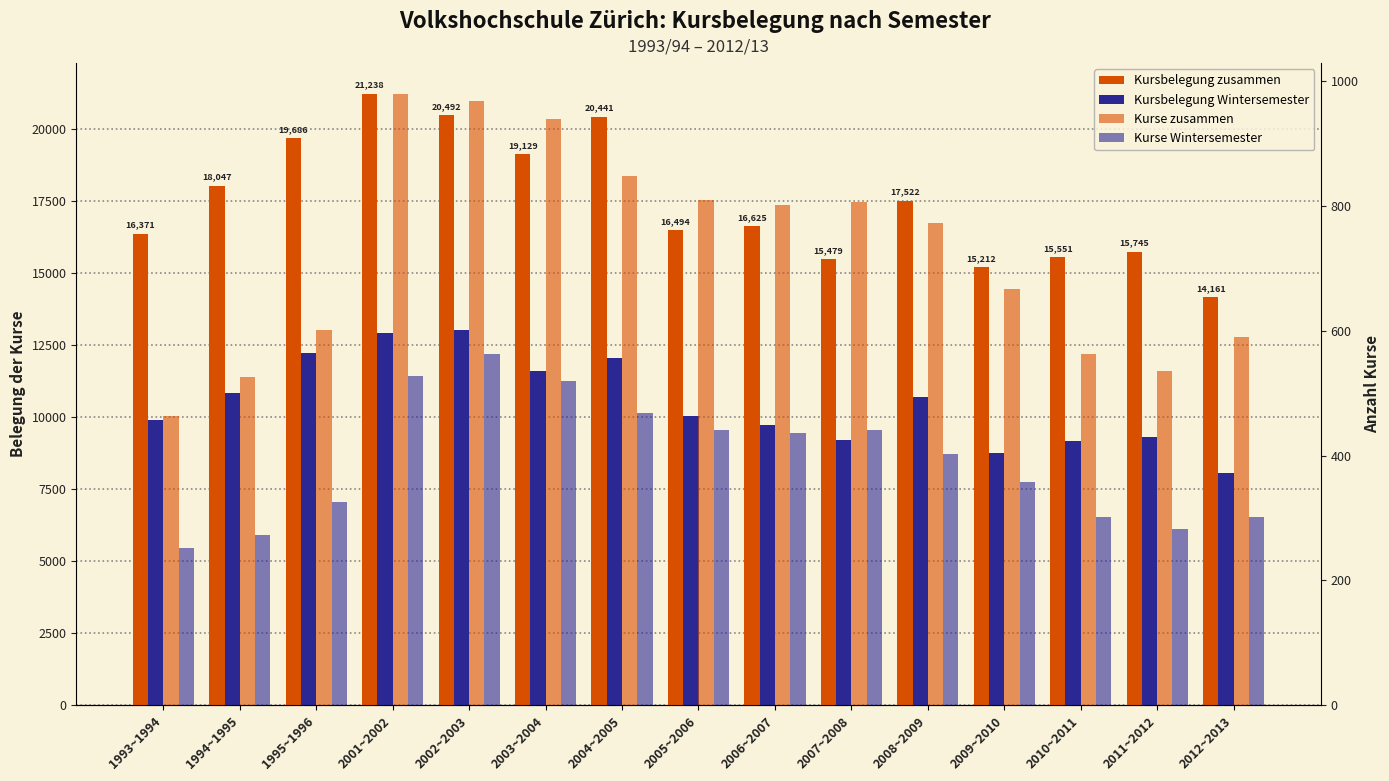

Where is Kurse Wintersemester nearest to the value 407?

2008~2009